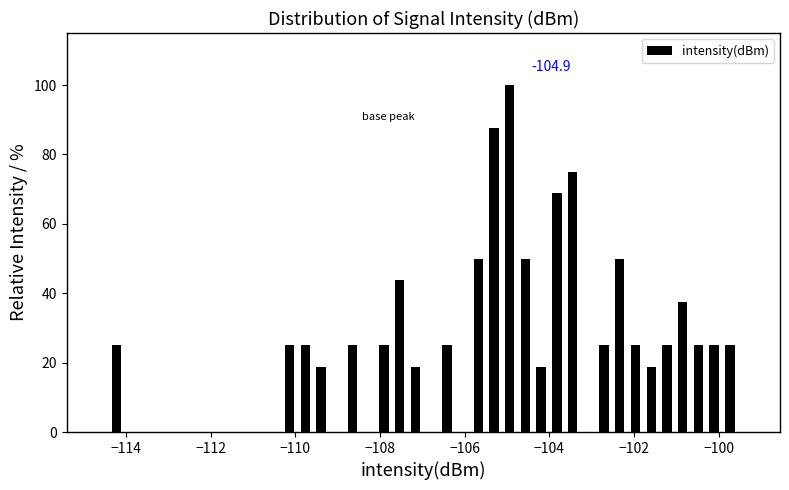

Read against the x-axis, roughly where is the centre of the tallest bar?

-105.0